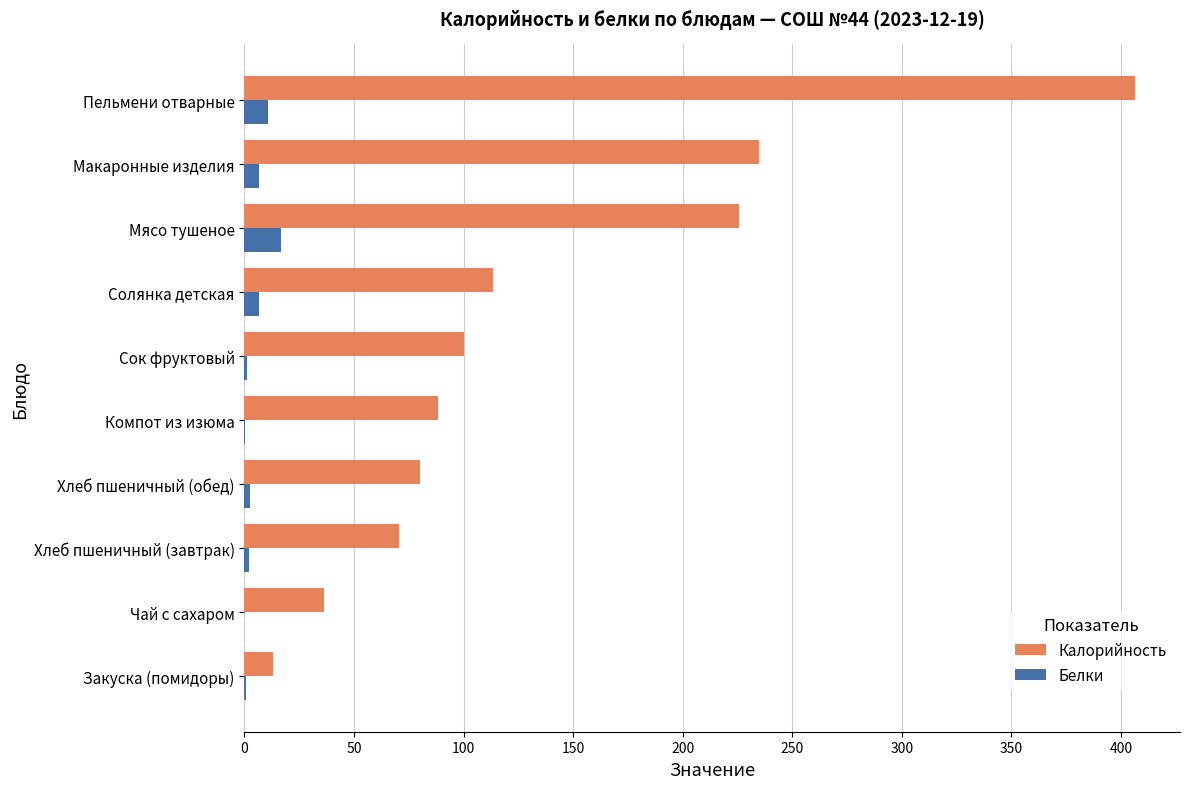

Where is Белки nearest to the value 8?

Солянка детская